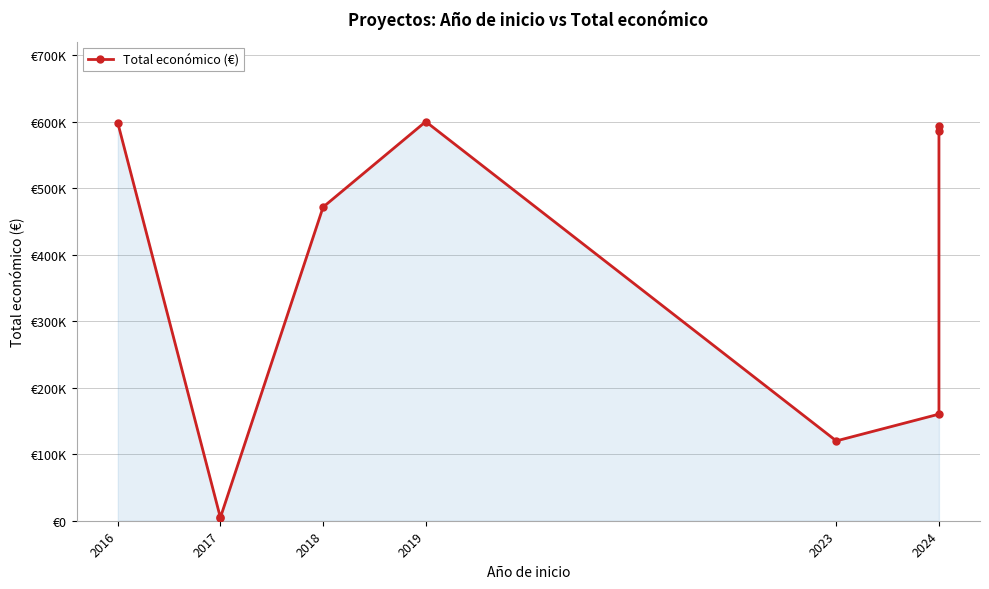

What is the difference between the values at 2017 and 2023?

115000